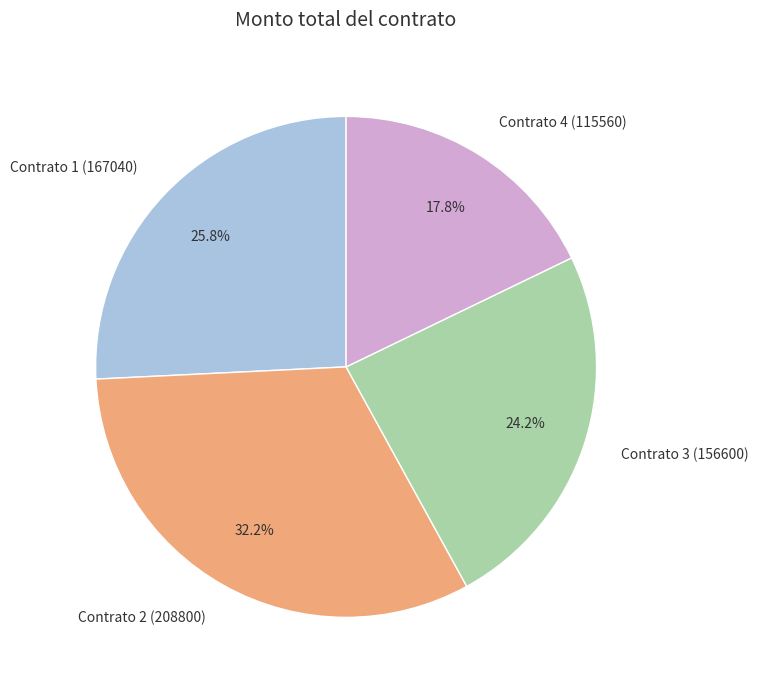

How many segments does this pie chart have?

4